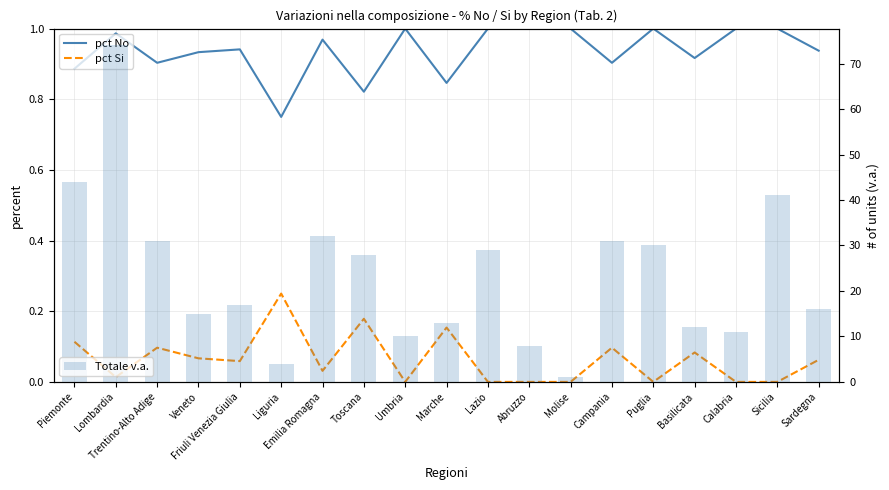

What is the label of the 6th bar from the right?

Campania